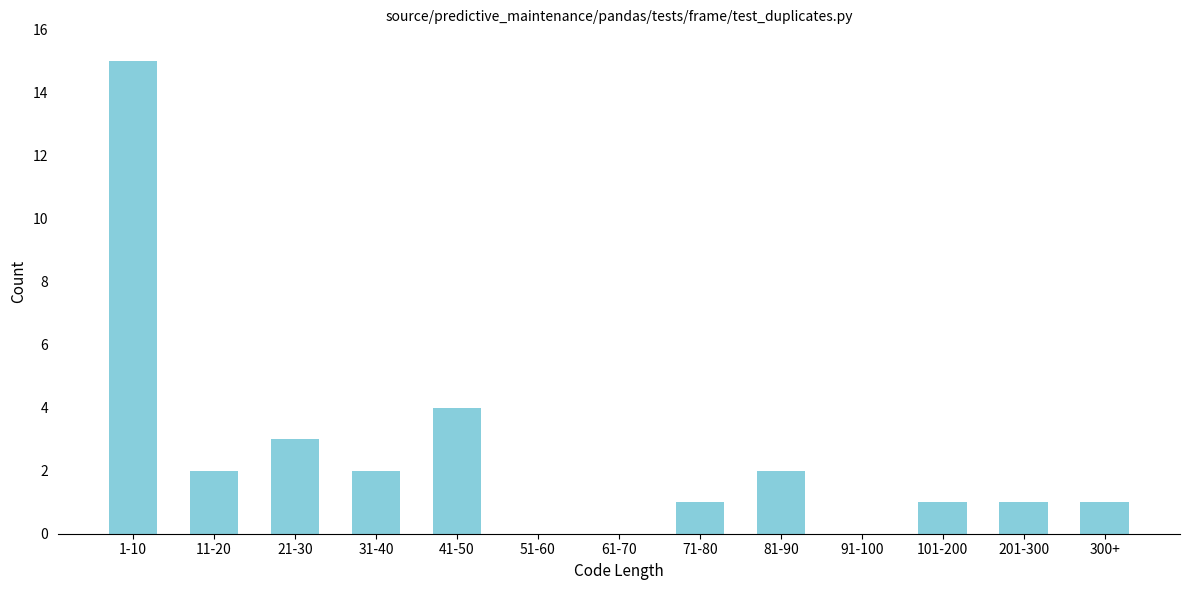

Reading left to right, what are all the values shown in this chart?

1-10=15	11-20=2	21-30=3	31-40=2	41-50=4	51-60=0	61-70=0	71-80=1	81-90=2	91-100=0	101-200=1	201-300=1	300+=1